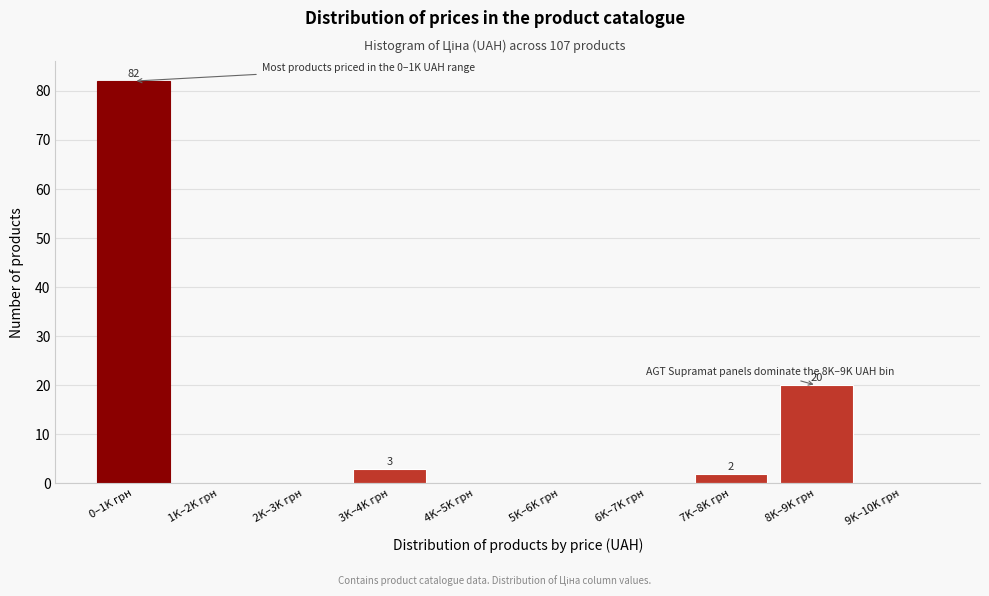

Reading right to left, transcribe all the data shown in this chart.

9K–10K грн=0	8K–9K грн=20	7K–8K грн=2	6K–7K грн=0	5K–6K грн=0	4K–5K грн=0	3K–4K грн=3	2K–3K грн=0	1K–2K грн=0	0–1K грн=82